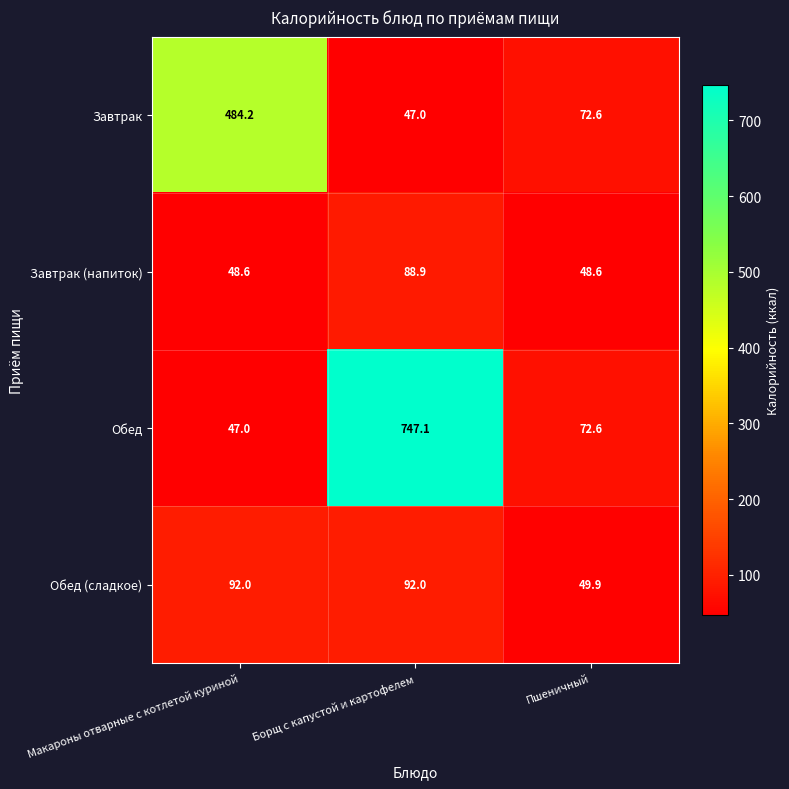

How many data points does each series have?

3